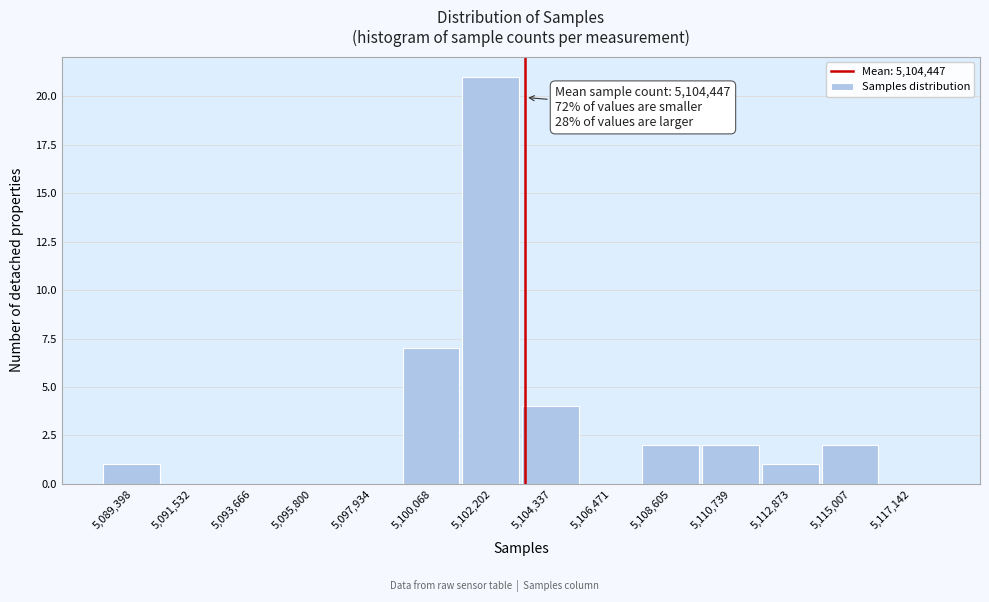

Reading left to right, list all the values displayed in this chart.

5,089,398=1	5,091,532=0	5,093,666=0	5,095,800=0	5,097,934=0	5,100,068=7	5,102,202=21	5,104,337=4	5,106,471=0	5,108,605=2	5,110,739=2	5,112,873=1	5,115,007=2	5,117,142=0